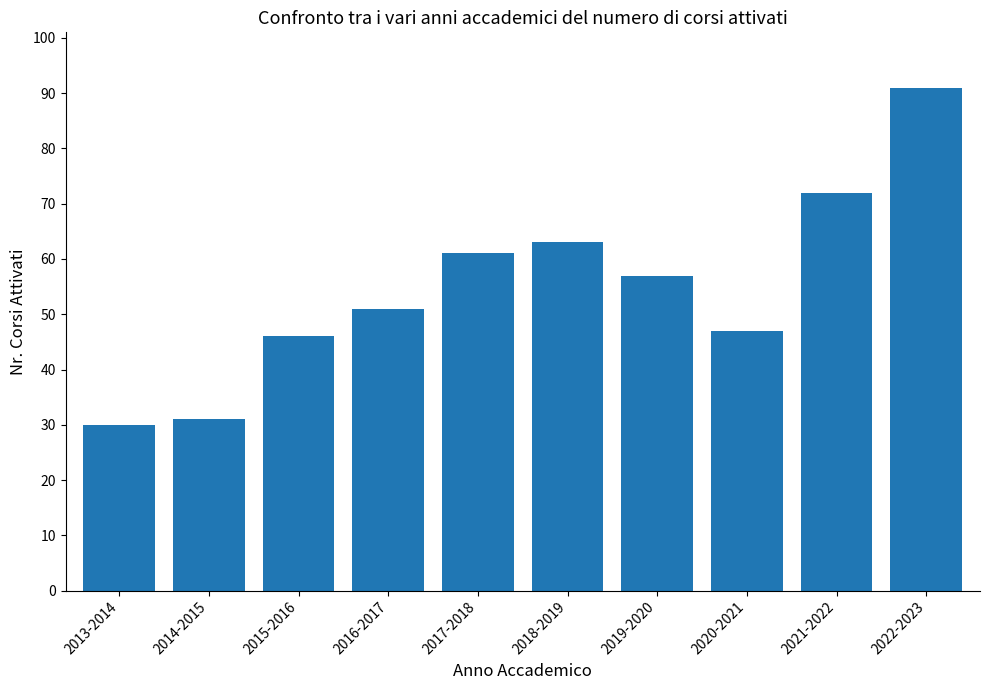

Reading right to left, transcribe all the data shown in this chart.

2022-2023=91	2021-2022=72	2020-2021=47	2019-2020=57	2018-2019=63	2017-2018=61	2016-2017=51	2015-2016=46	2014-2015=31	2013-2014=30